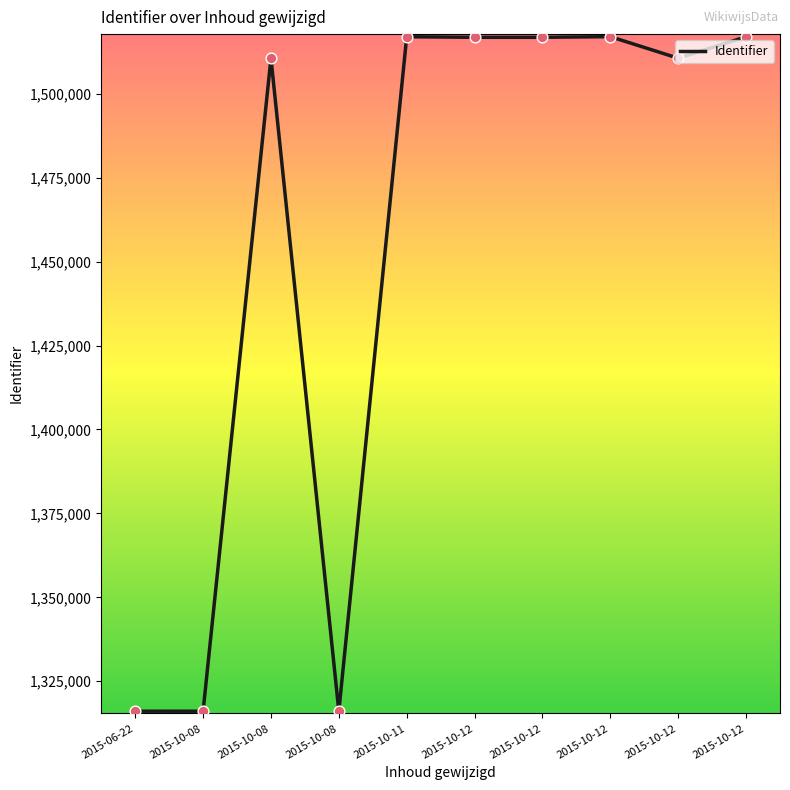

What is the change in value from 2015-06-22 to 2015-10-12?

+200884